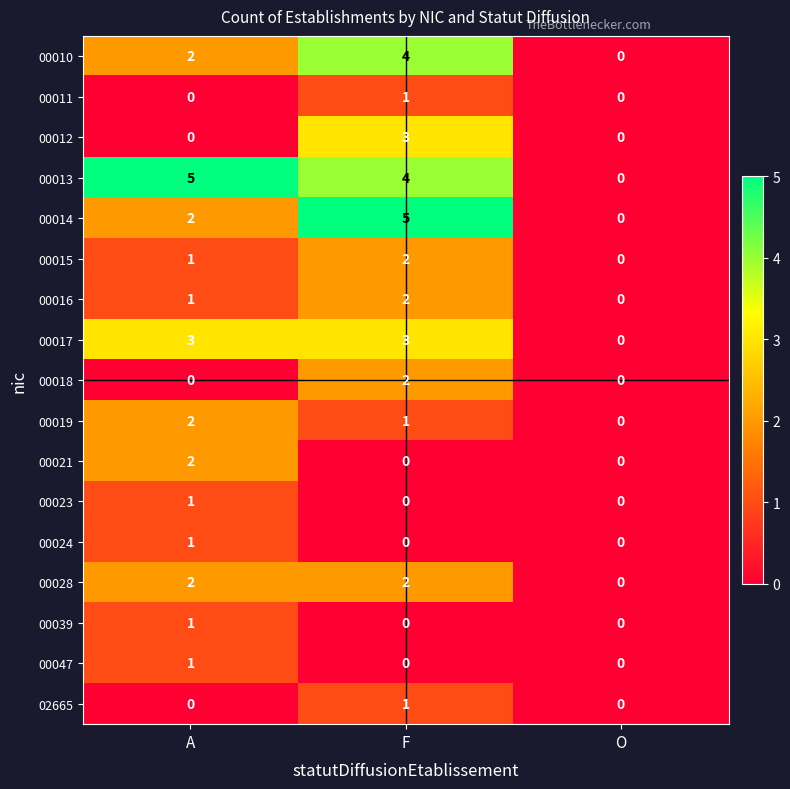

True or false: 00017 has a value of 2 at F.

False